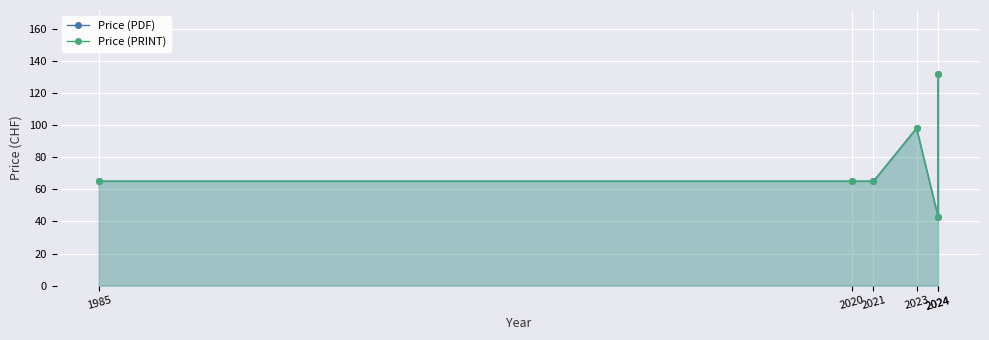

True or false: Price (PRINT) has more than 1 interior local peaks.

False